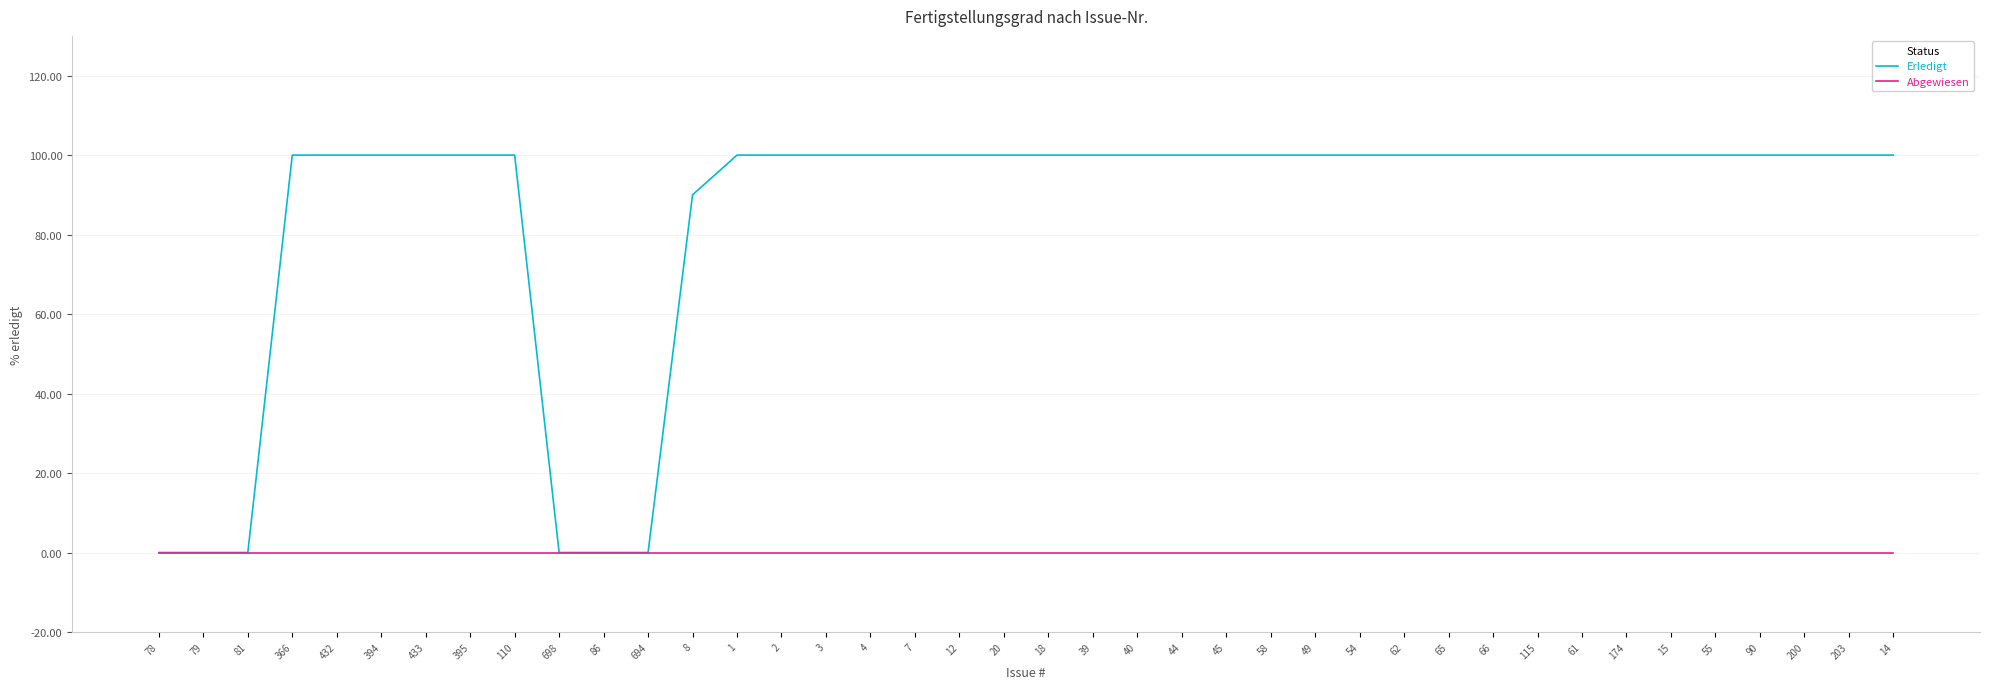

What is the greatest value displayed?

100